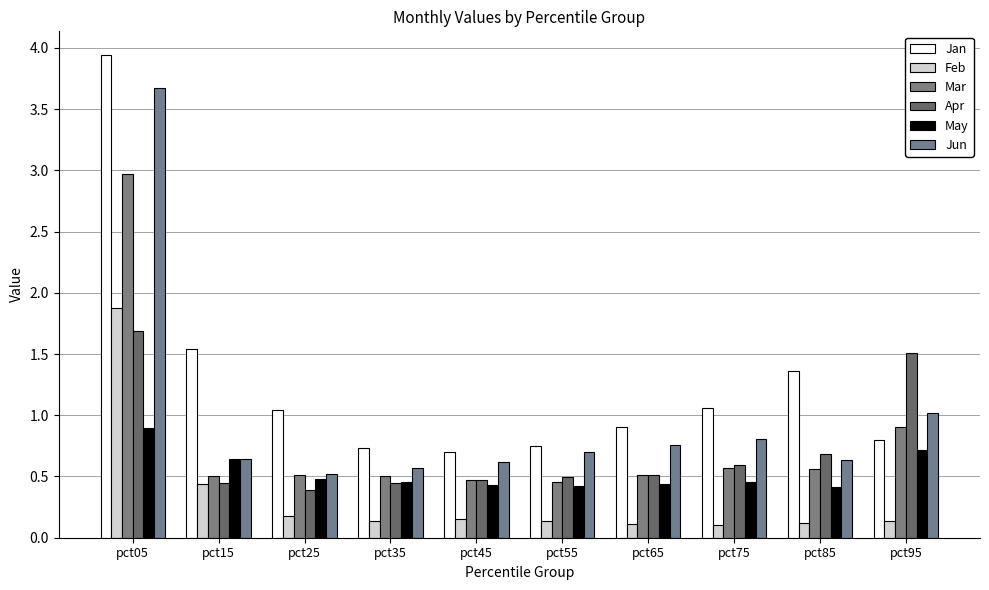

Does the chart contain stacked bars?

No